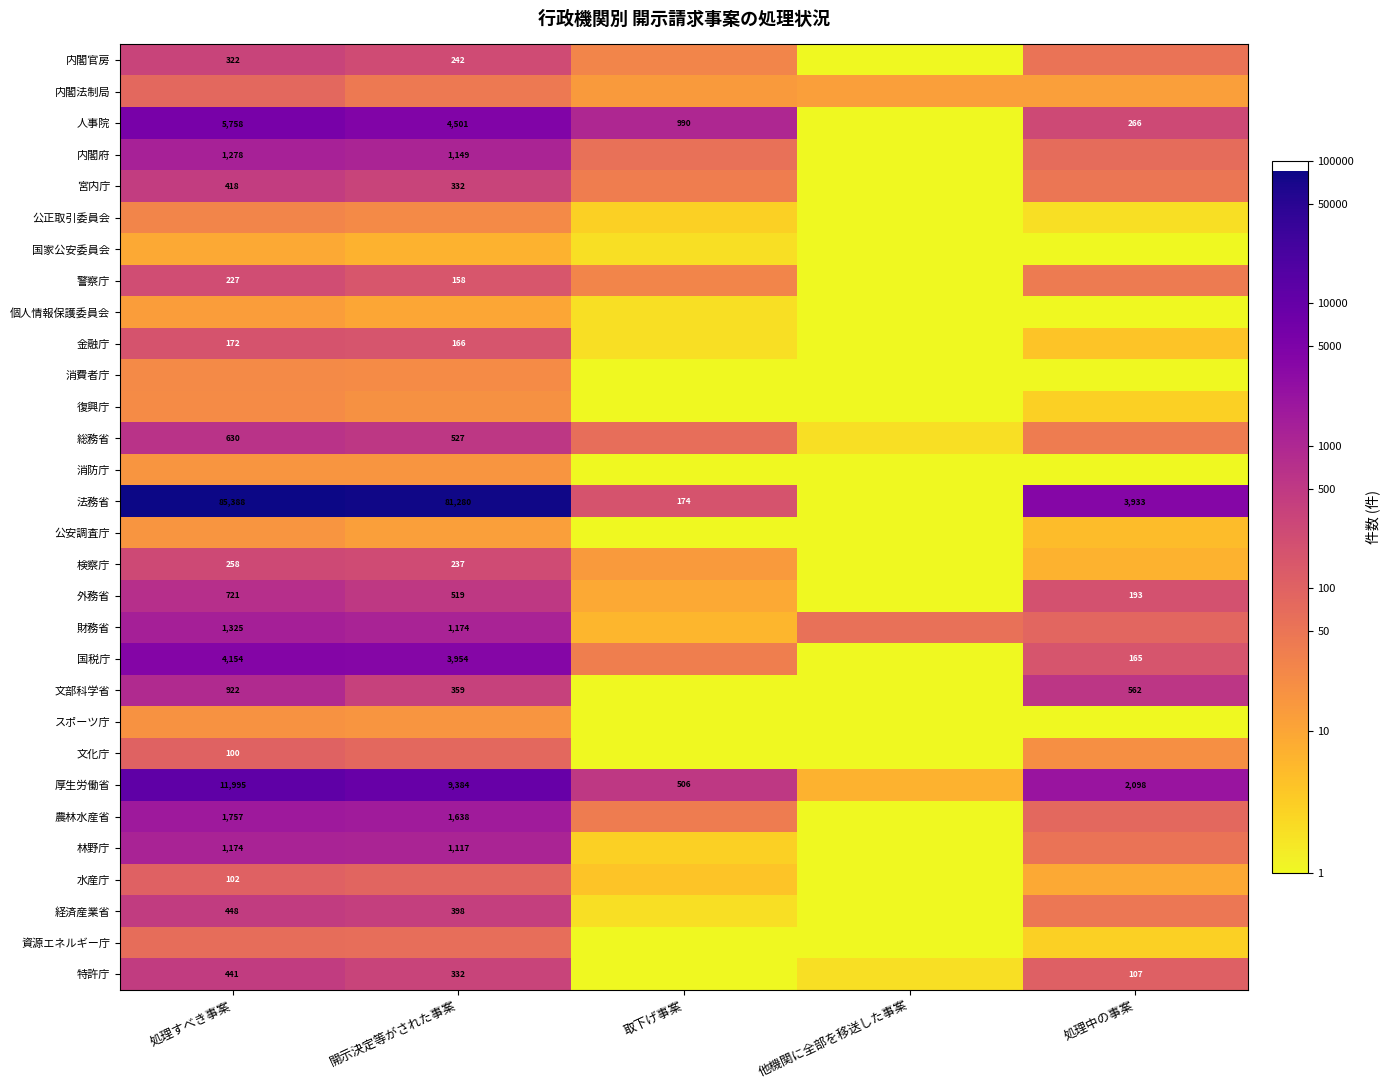

Which series has the largest total across all categories?

法務省